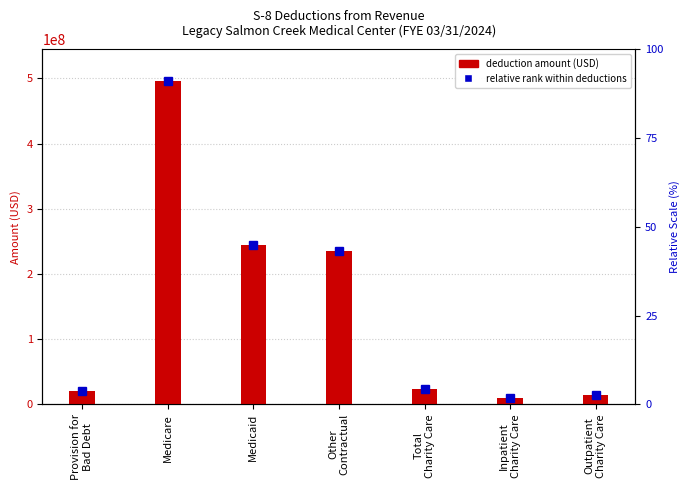

What is the difference between the values at Other
Contractual and Provision for
Bad Debt?

214736243